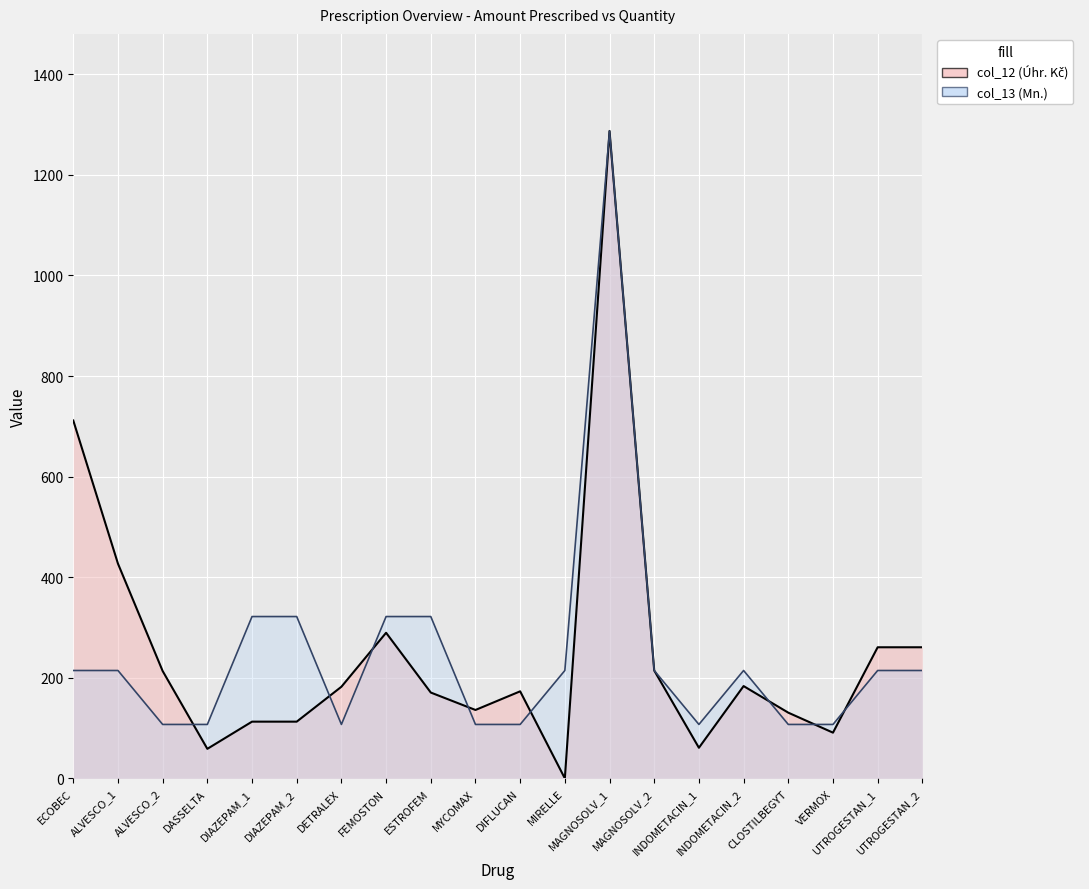

In col_13, how many points are lower than both neighbors (excluding endpoints)?

2